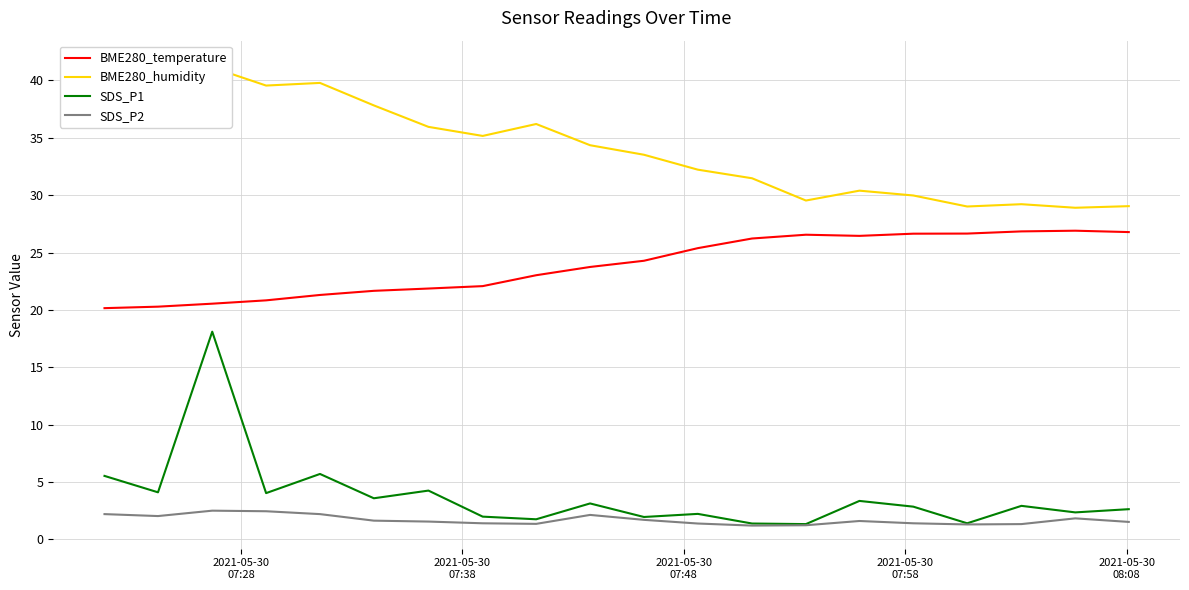

True or false: SDS_P1 and BME280_temperature intersect in this chart.

False